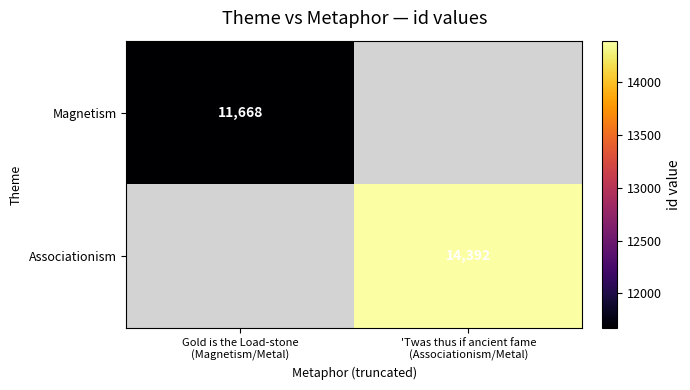

What is the total value across all series at Gold is the Load-stone
(Magnetism/Metal)?

11668